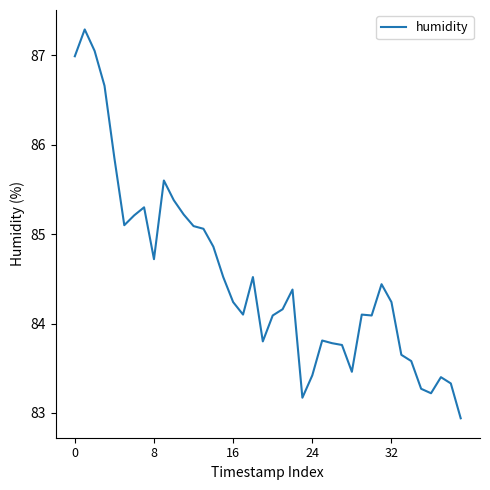

What is the minimum value shown in the chart?

82.9